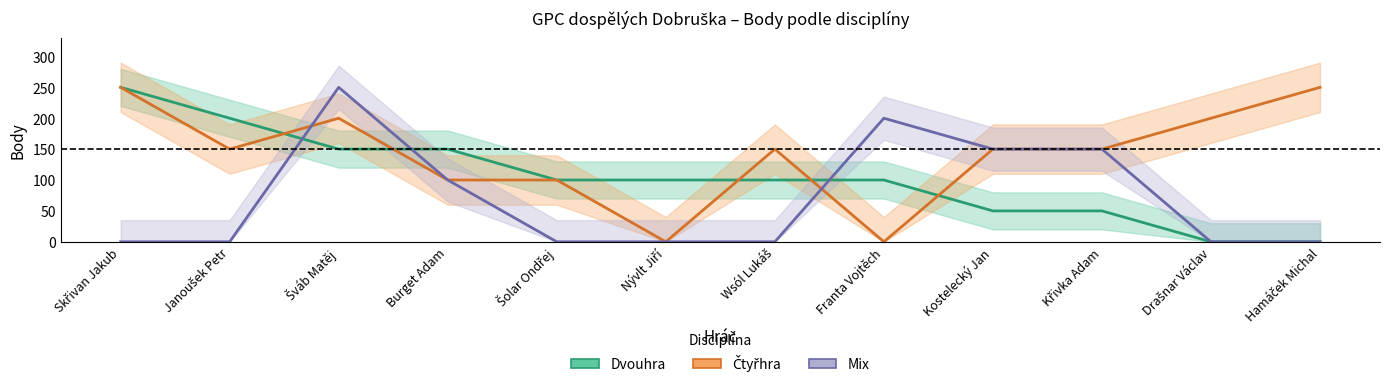

At Wsól Lukáš, list the series in order from largest to smallest.

Čtyřhra, Dvouhra, Mix